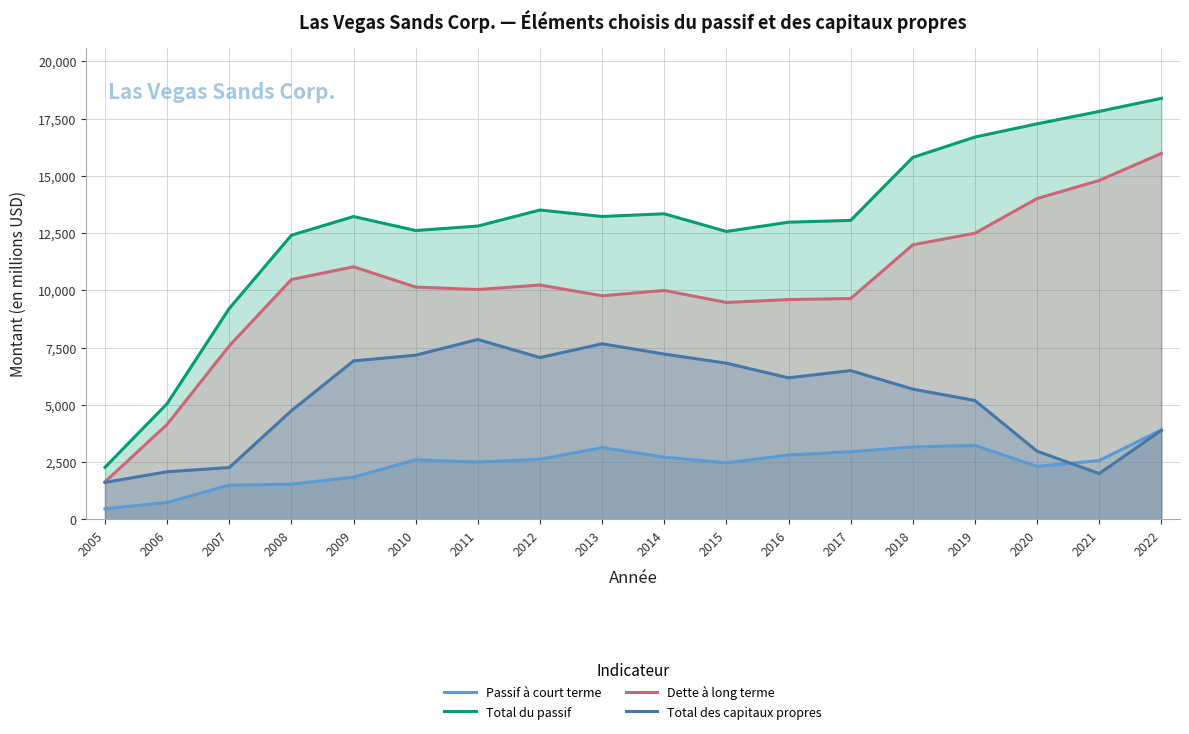

How many lines are shown in the chart?

4